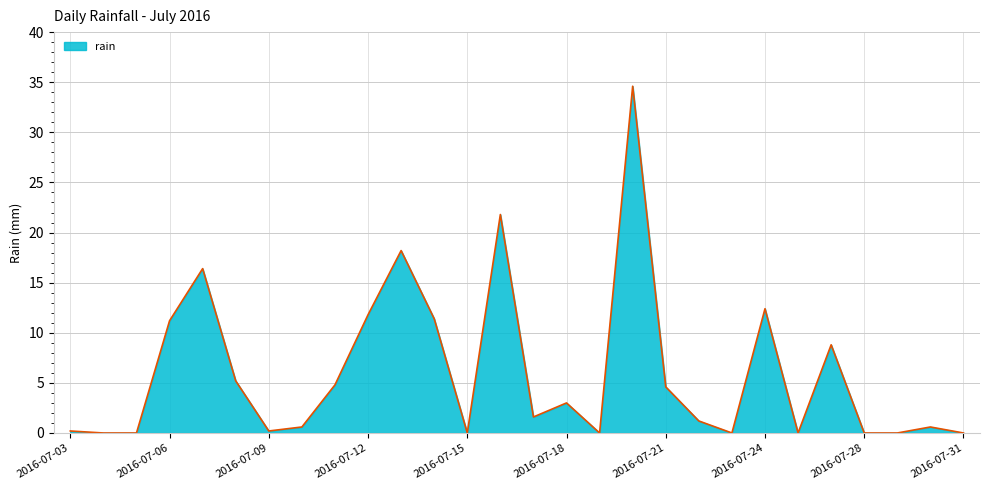

What is the greatest value displayed?

34.6